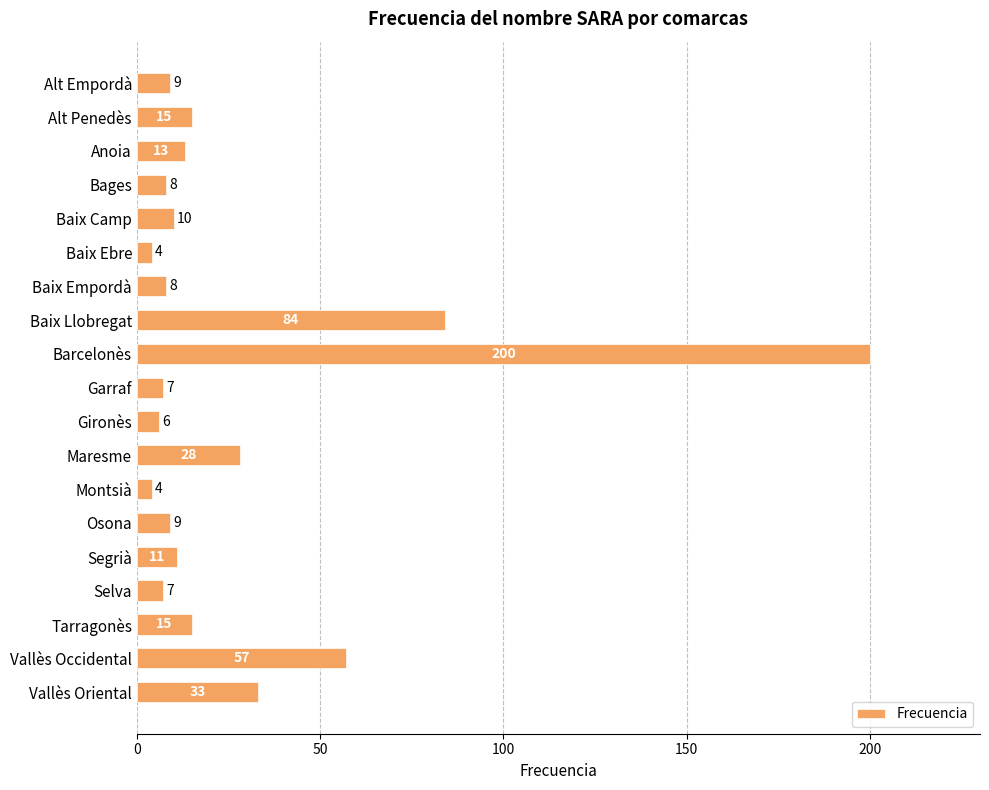

Where is the data nearest to the value 102?

Baix Llobregat